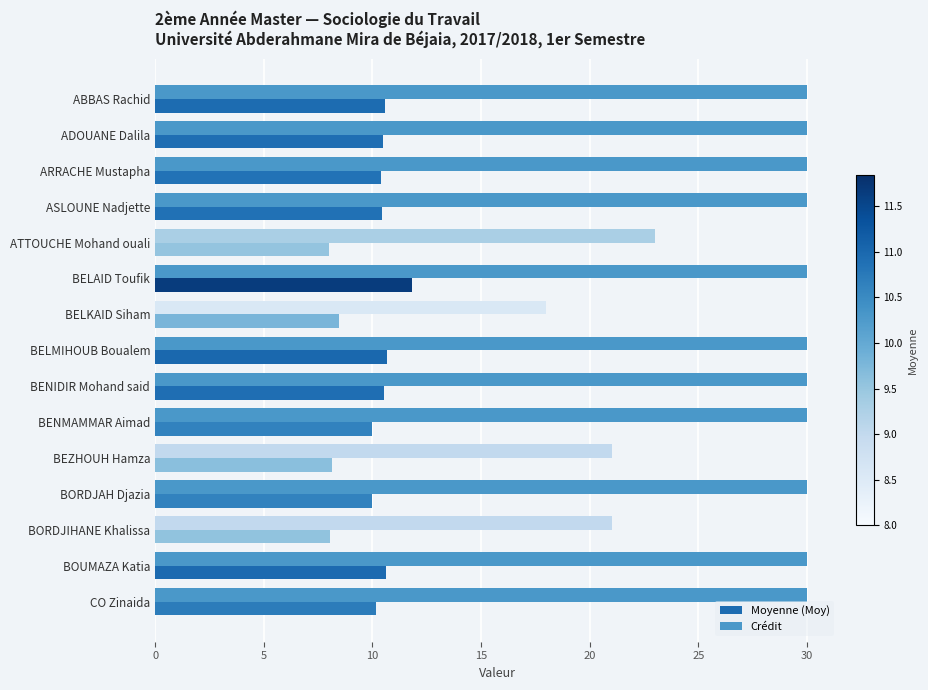

Count the Crédit values in the range 23 to 30.

12